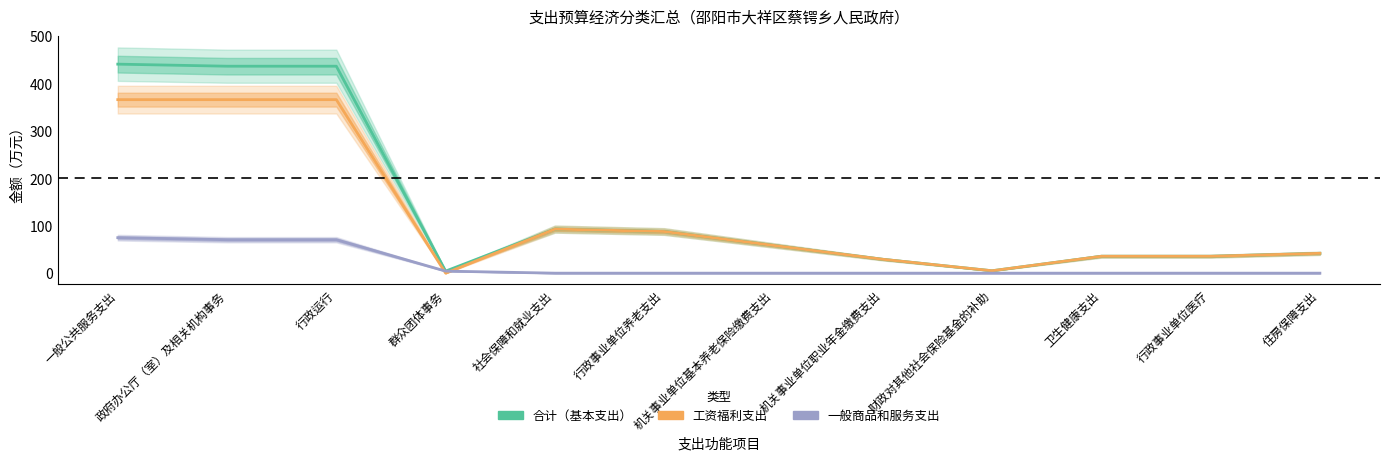

How many times do 工资福利支出 and 一般商品和服务支出 cross each other?

2